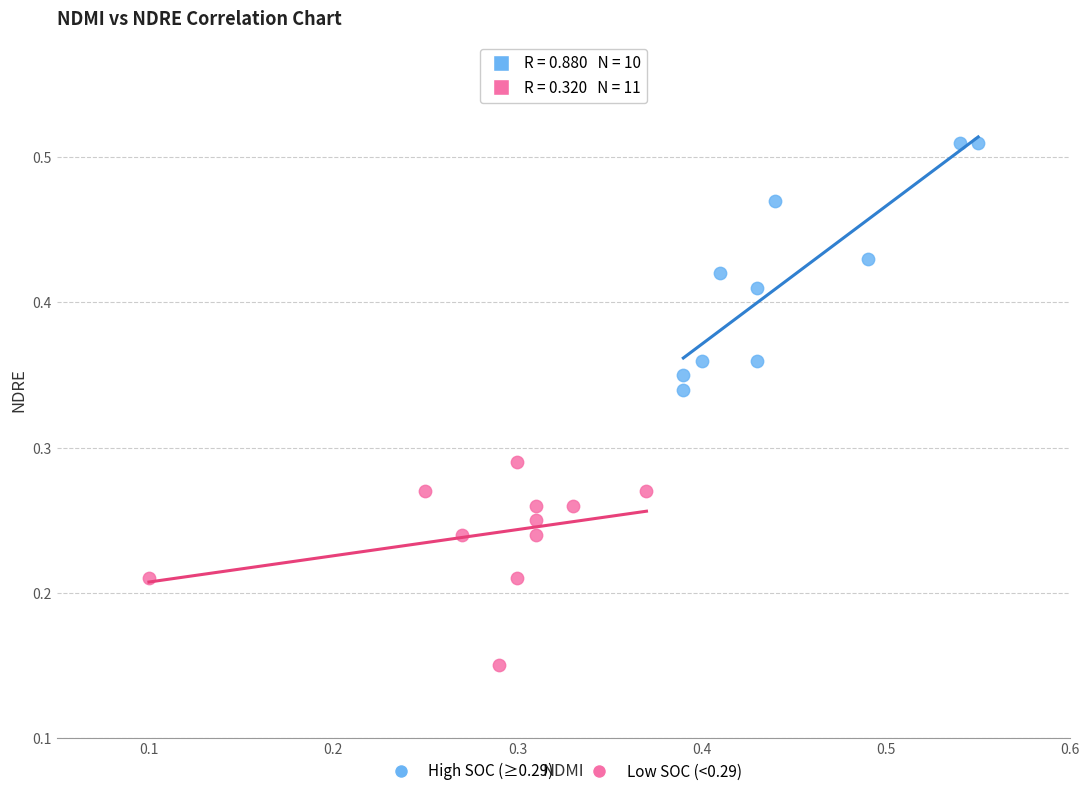

Which series reaches the minimum Y coordinate?

Low SOC (<0.29)